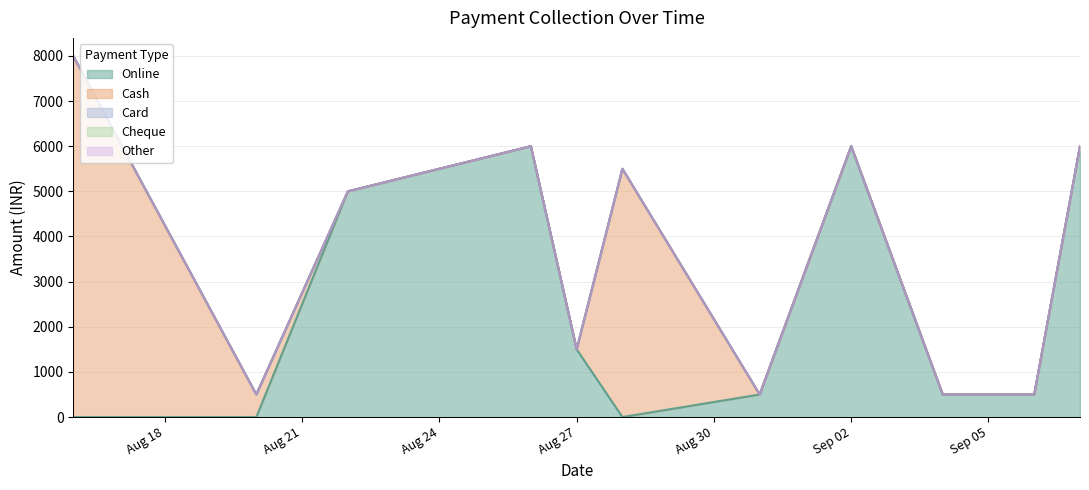

True or false: Other and Online cross at least once.

False